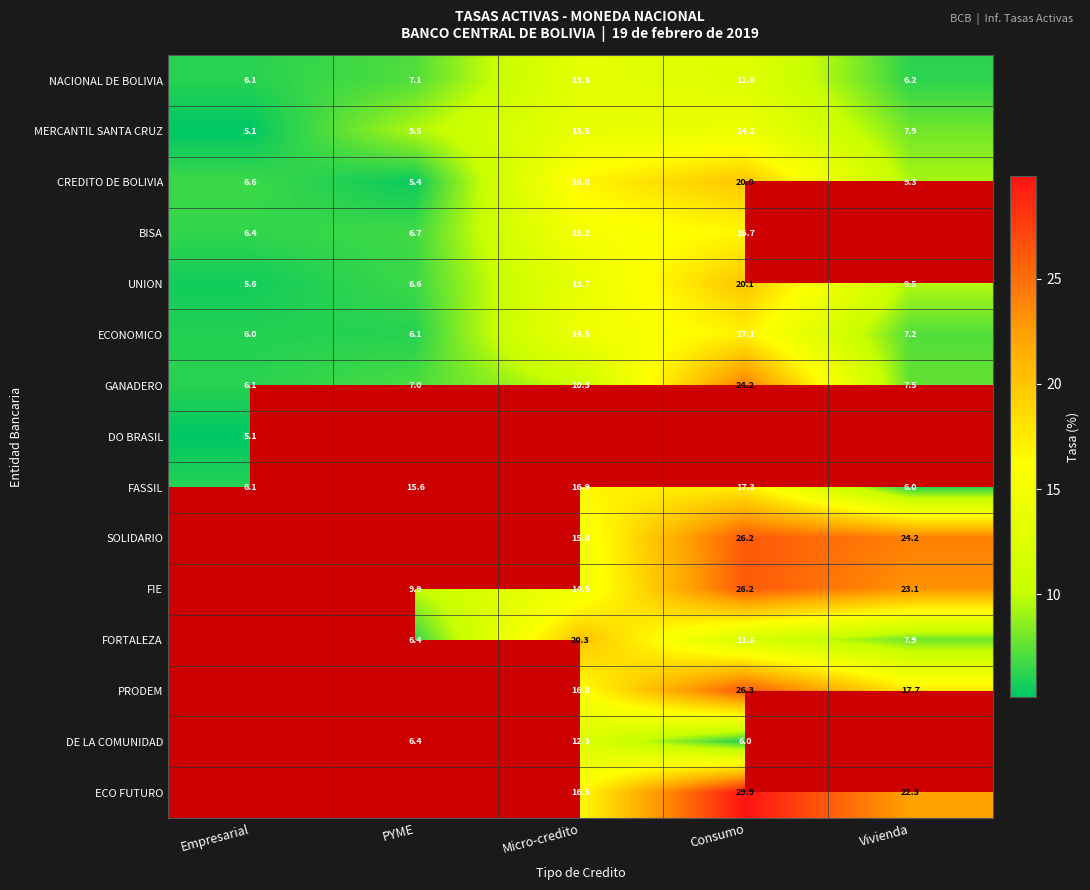

Where is CREDITO DE BOLIVIA nearest to the value 12?

Vivienda